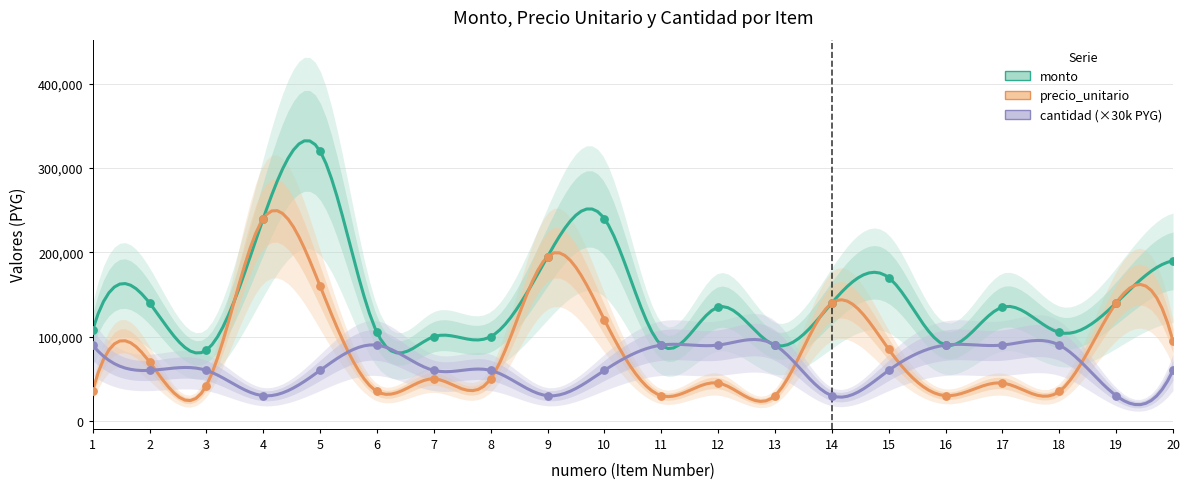

What are all the series names shown in the legend?

monto, precio_unitario, cantidad